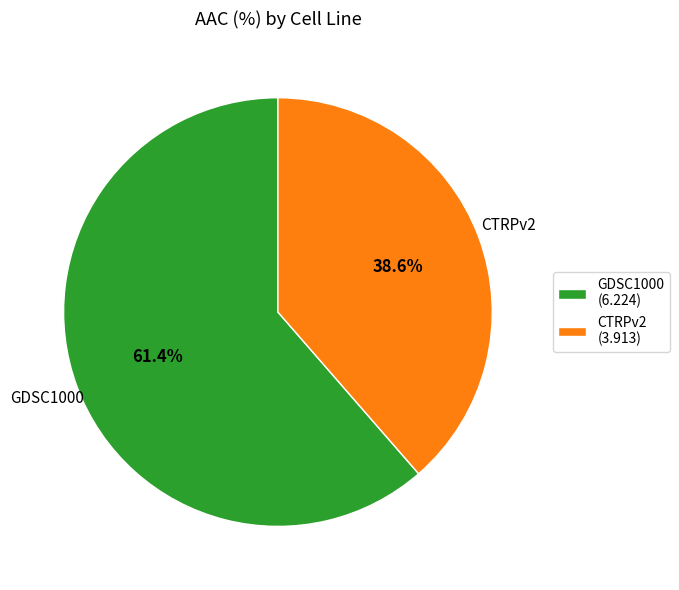

Combined, do GDSC1000 and CTRPv2 account for over 50%?

Yes